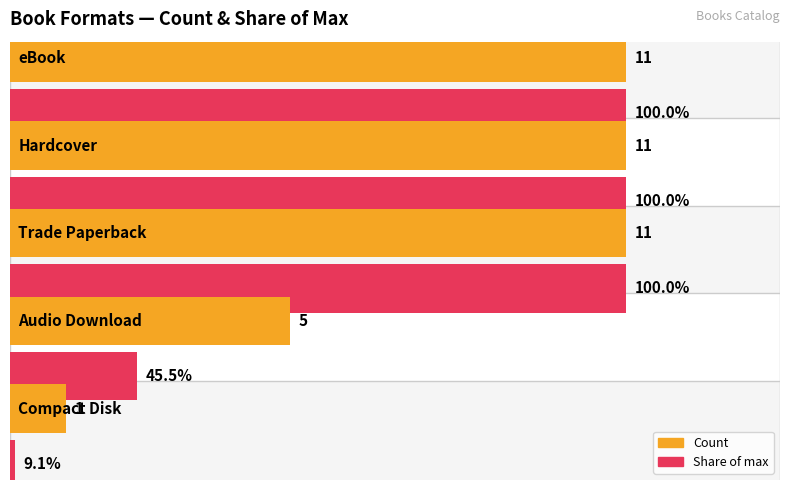

Rank the categories by value from lowest to highest.

Compact Disk, Audio Download, eBook, Hardcover, Trade Paperback